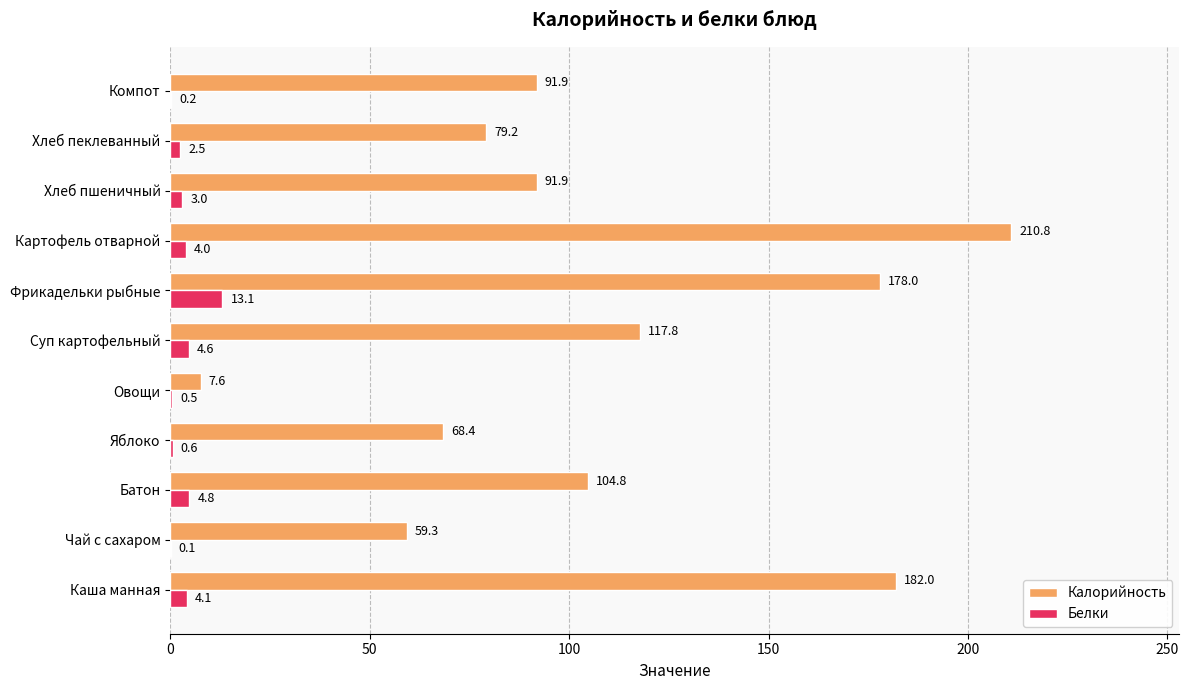

Which category has the highest value across all series?

Картофель отварной